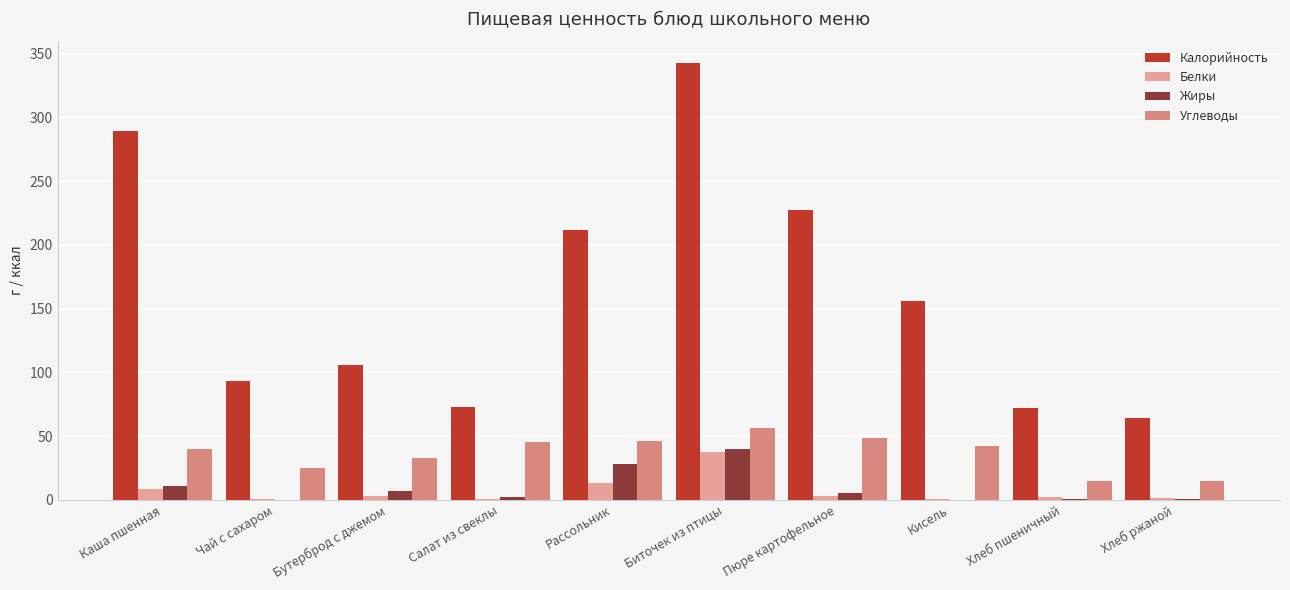

Are the bars horizontal?

No